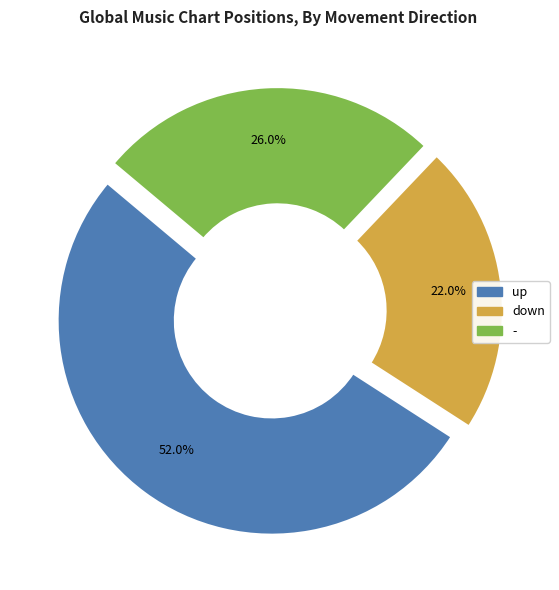

Between up and down, which is larger?

up